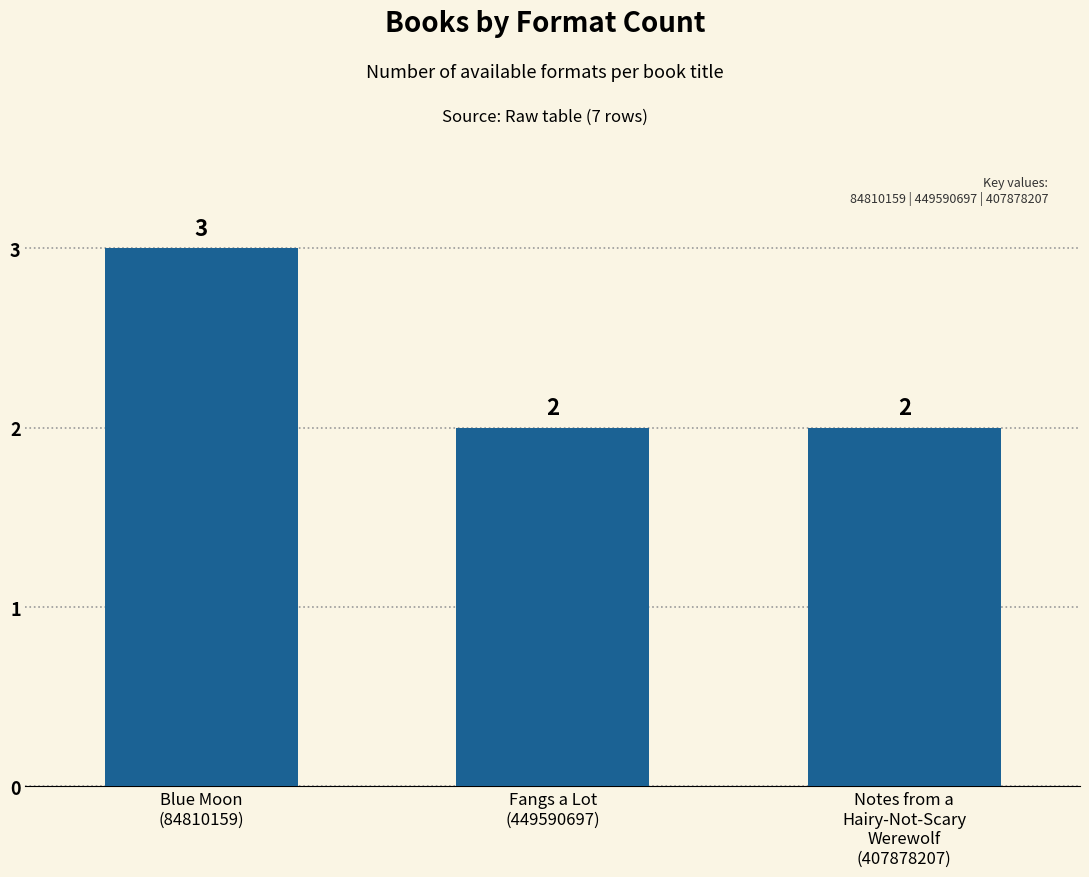

Approximately how many times larger is the value at Fangs a Lot
(449590697) compared to Notes from a
Hairy-Not-Scary
Werewolf
(407878207)?

1.0